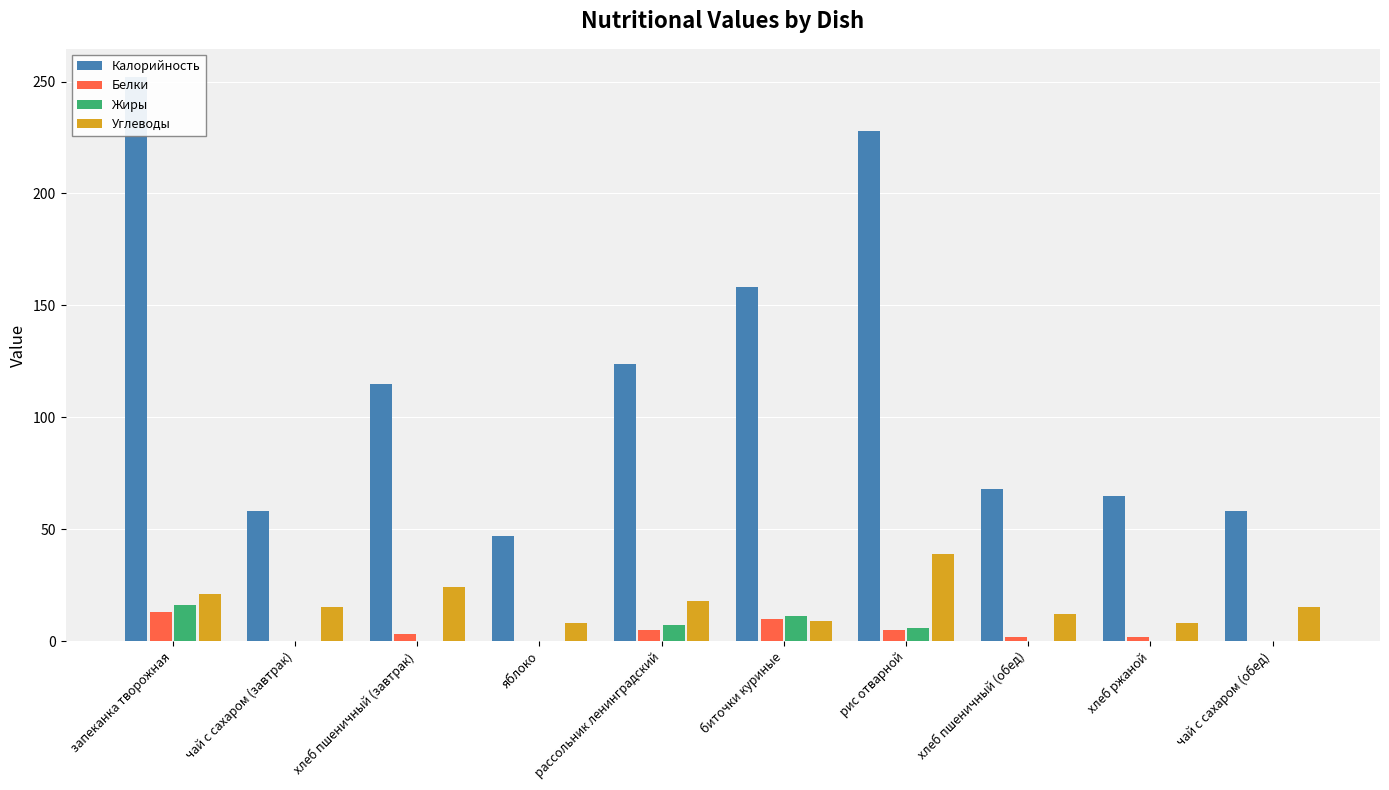

Is it true that Жиры equals -9 at яблоко?

False